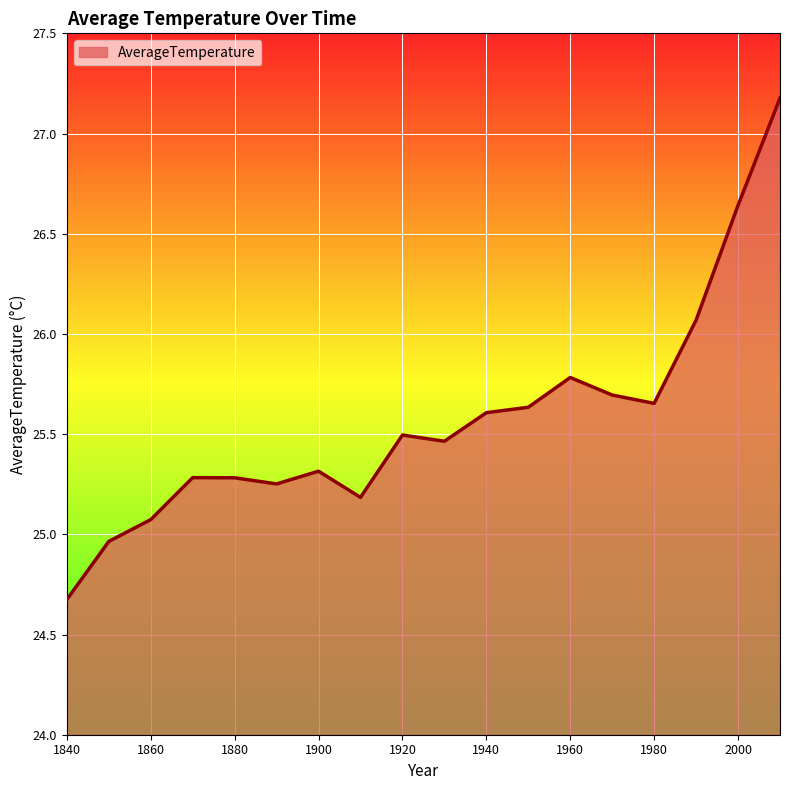

What is the greatest value displayed?

27.2